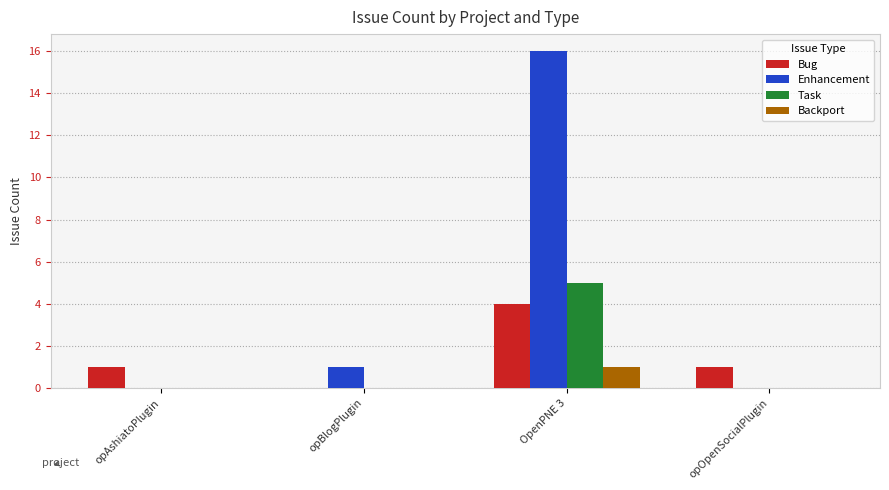

Which series has the largest total across all categories?

Enhancement